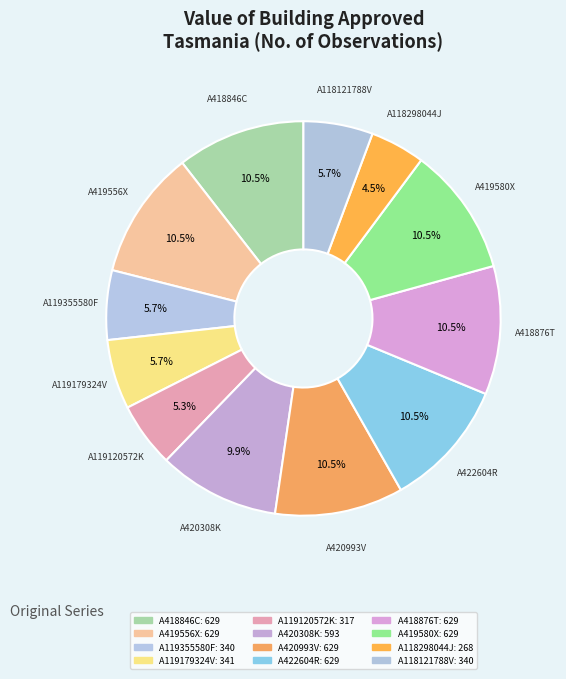

Rank the categories by value from lowest to highest.

A118298044J, A119120572K, A119355580F, A118121788V, A119179324V, A420308K, A418846C, A419556X, A420993V, A422604R, A418876T, A419580X